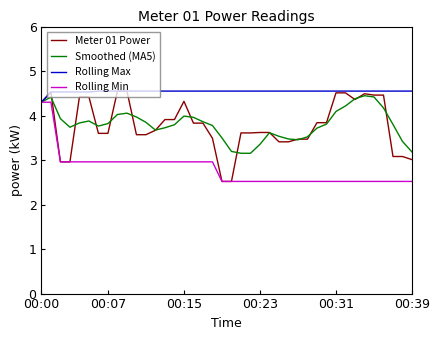

Which series has the largest total across all categories?

Rolling Max